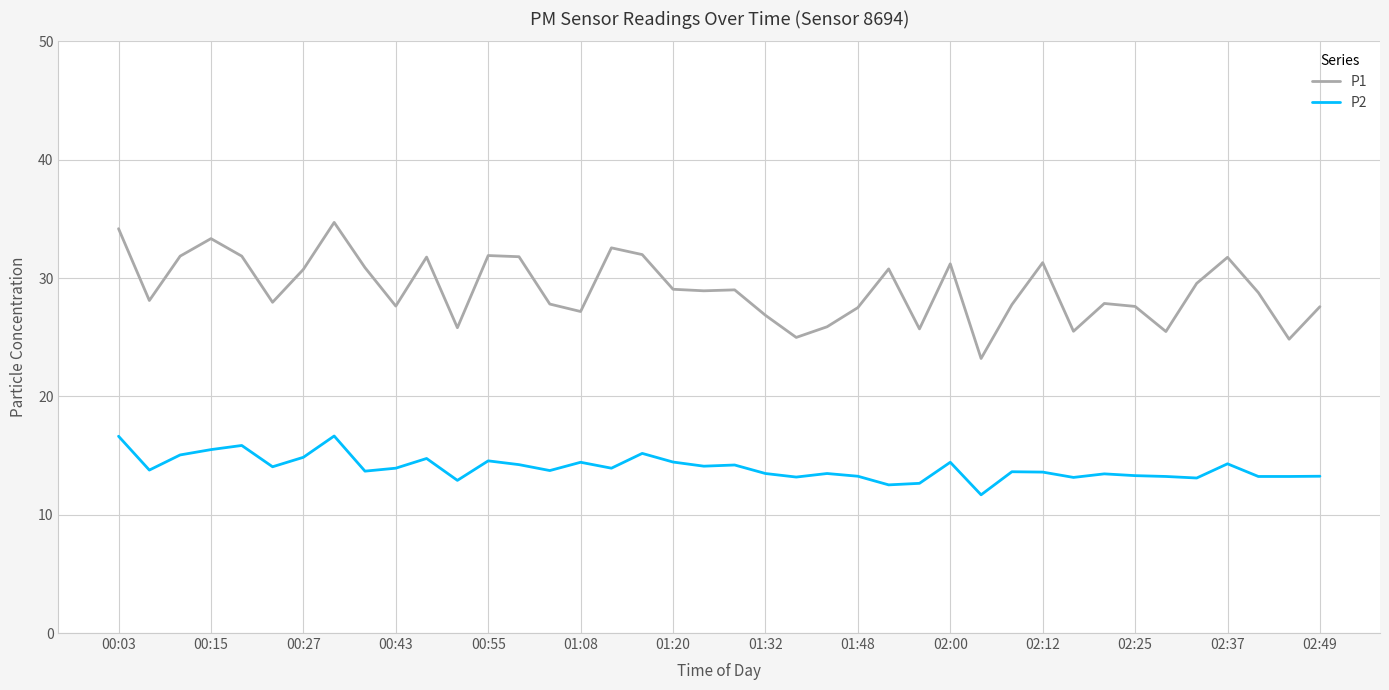

Which series has the widest spread of values?

P1